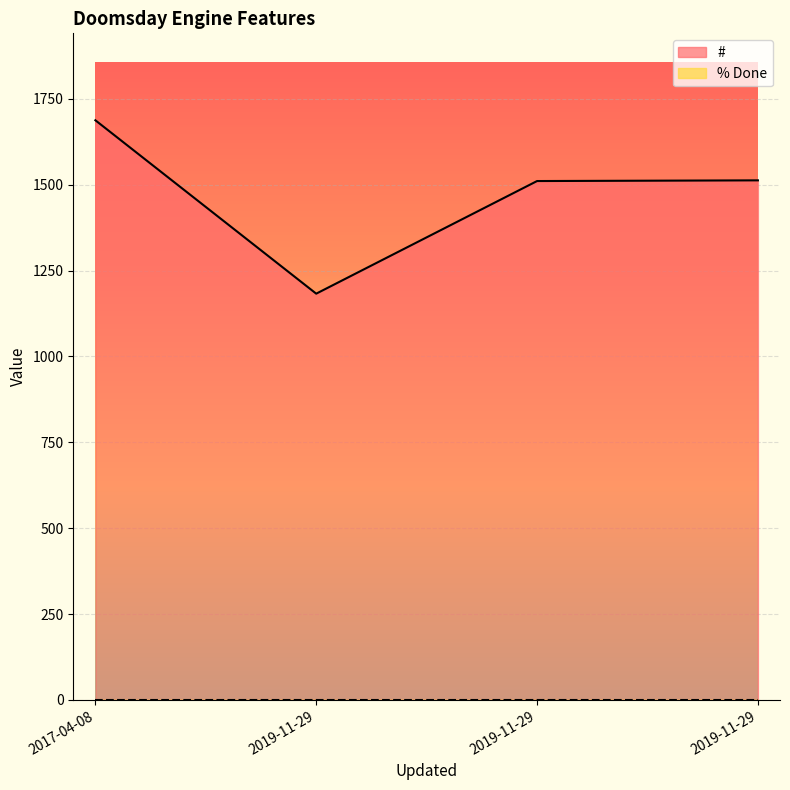

What is the label of the 1st point from the left?

2017-04-08